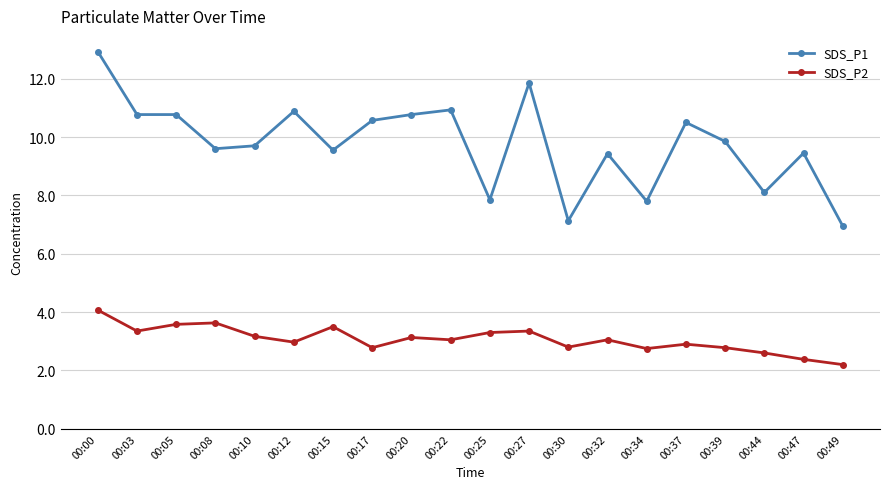

At which label does SDS_P1 first exceed 9?

00:00